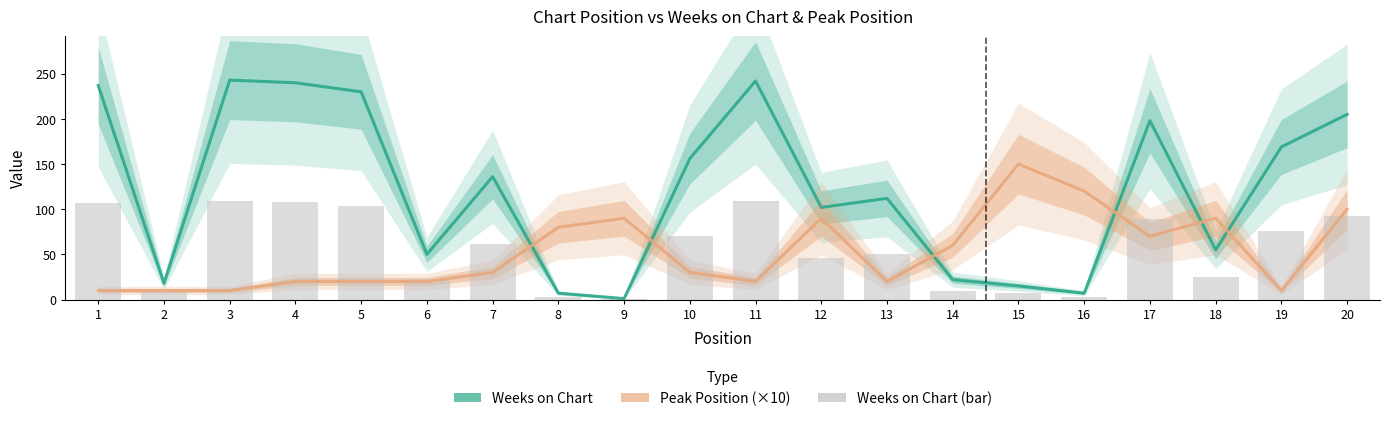

Where is Peak Position (×10) nearest to the value 80?

8